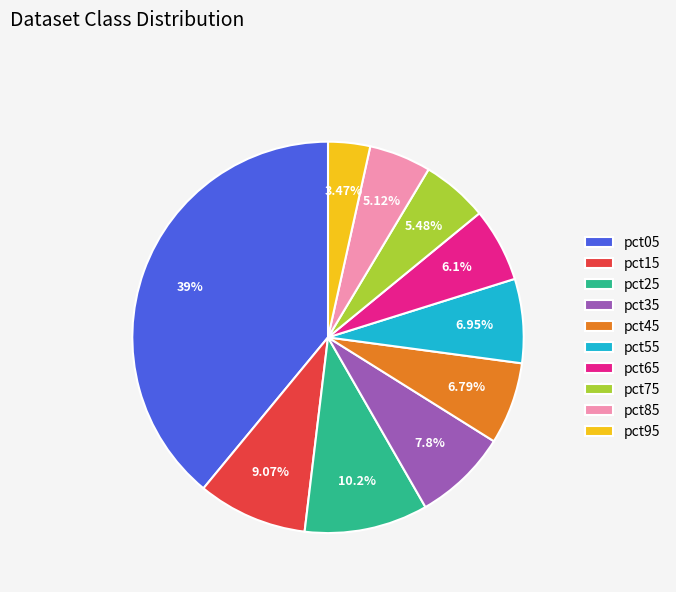

Which category has the biggest portion of the pie?

pct05